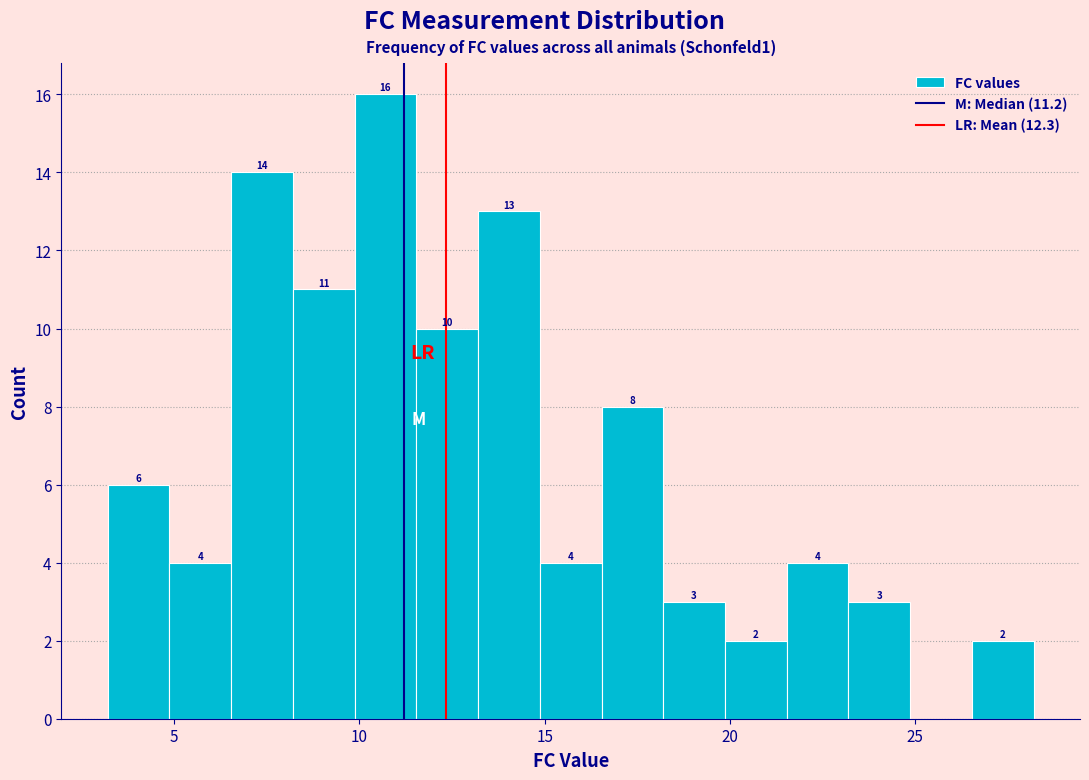

Read against the x-axis, roughly where is the centre of the tallest bar?

10.5